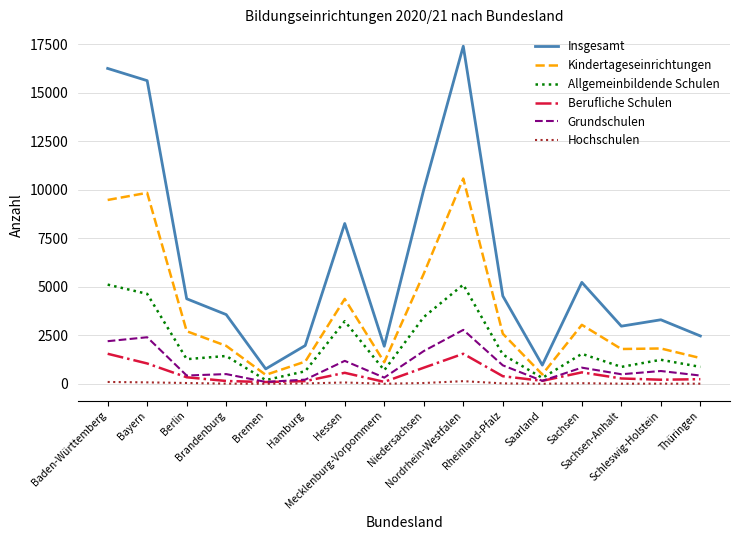

What is the smallest value displayed?

9